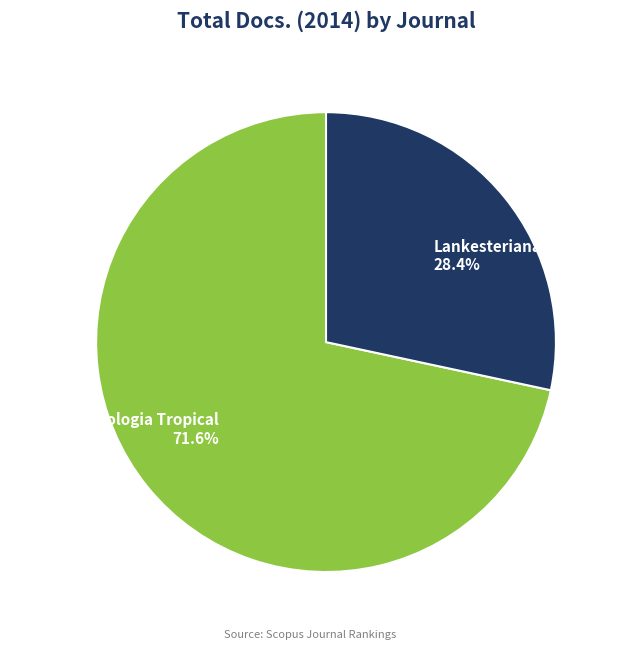

Which category accounts for the majority?

Revista de Biologia Tropical